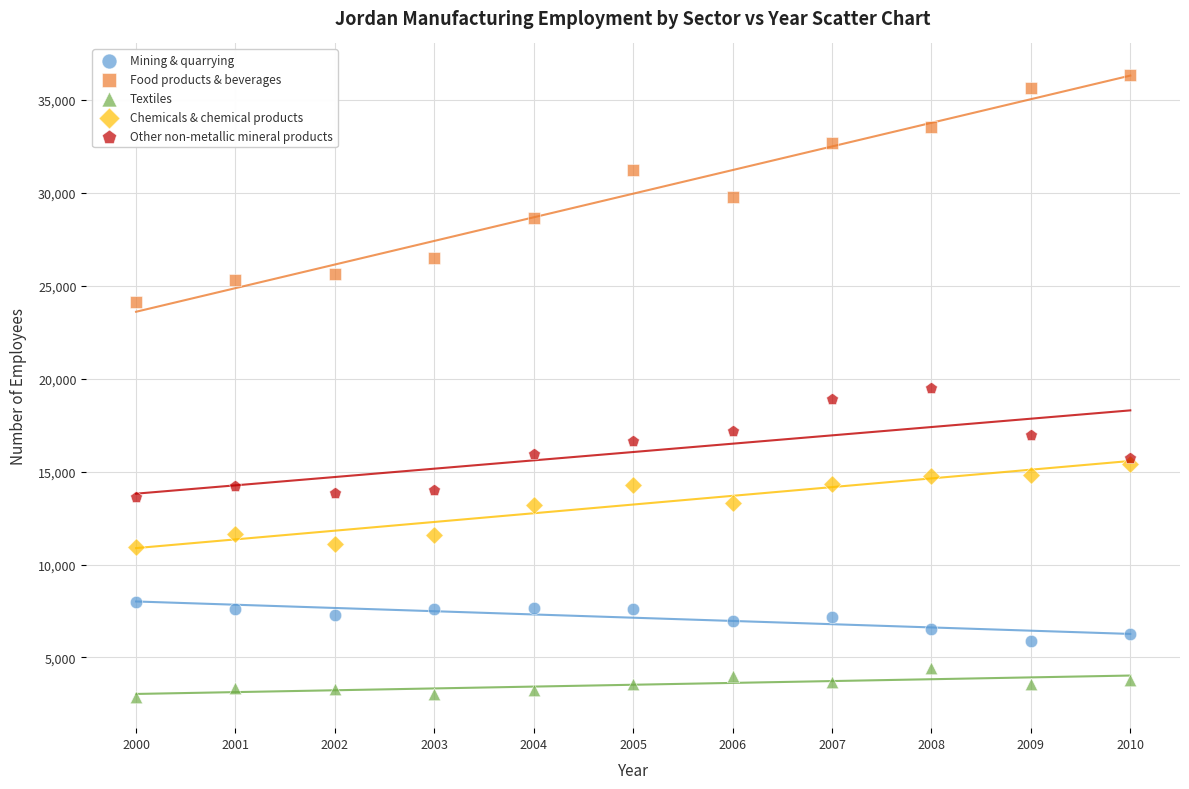

In the Food products & beverages series, what Y value is closest to 30243?

29792